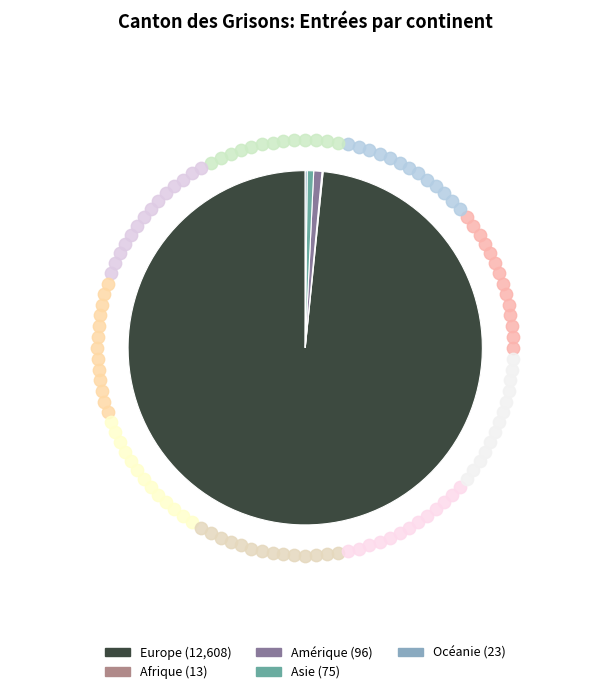

What is the ratio of the value at Afrique to the value at Océanie?

0.6